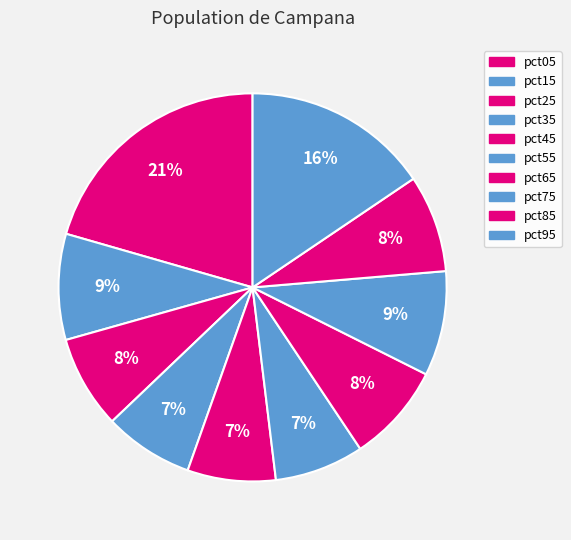

How many slices are in this pie chart?

10